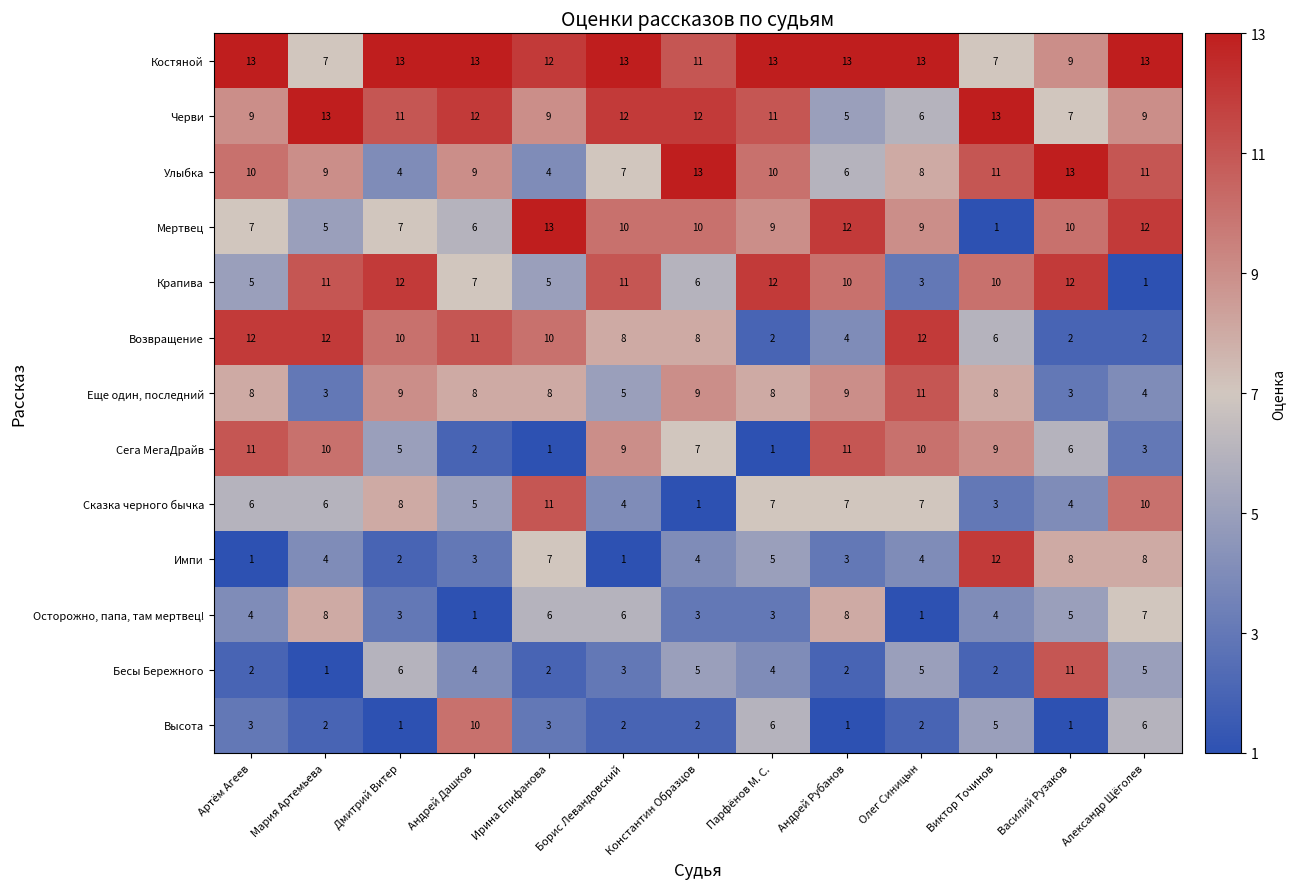

What is the sum of the Крапива values at Виктор Точинов and Александр Щёголев?

11